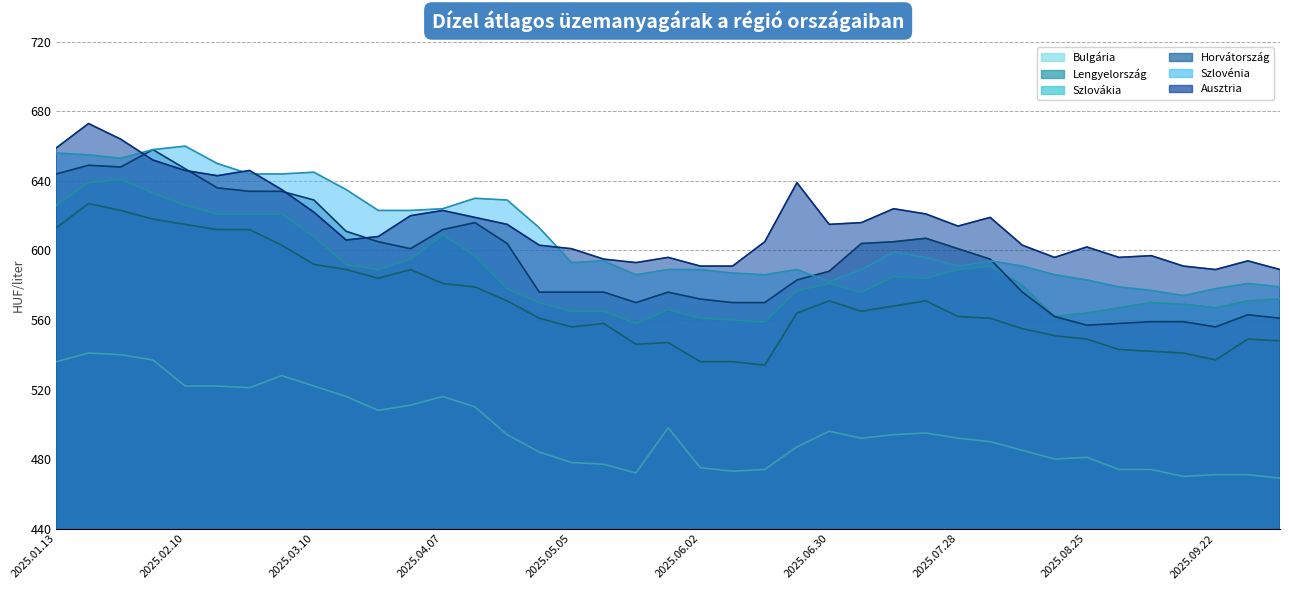

Where is Szlovákia nearest to the value 599?

2025.04.14